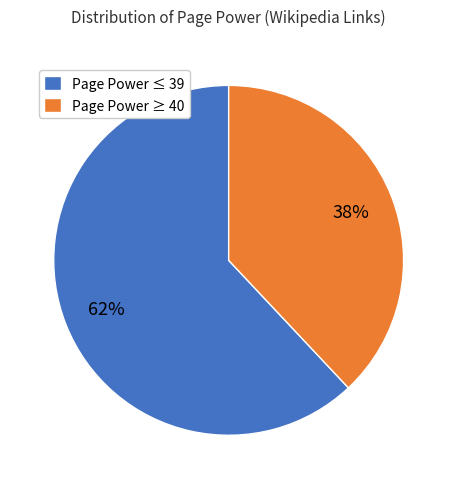

Do Page Power ≥ 40 and Page Power ≤ 39 together represent more than half of the pie?

Yes